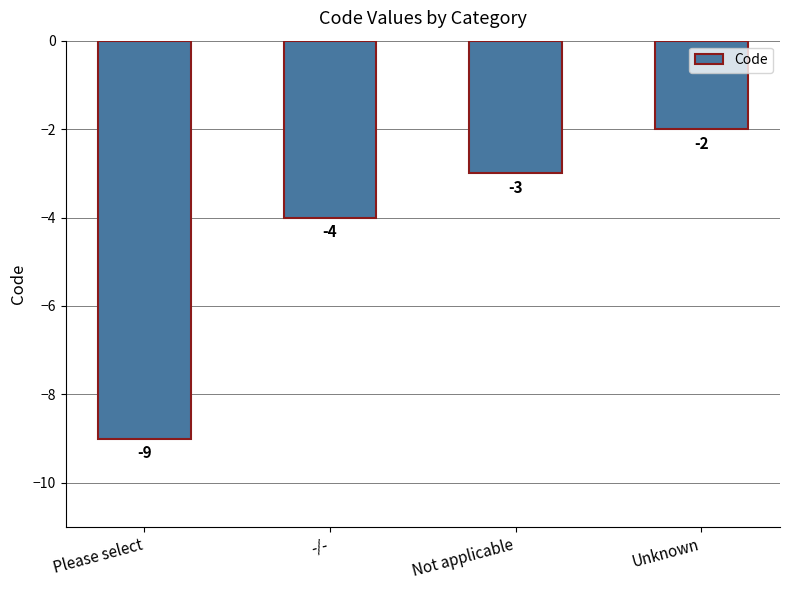

True or false: the data shows -2 at -/-.

False